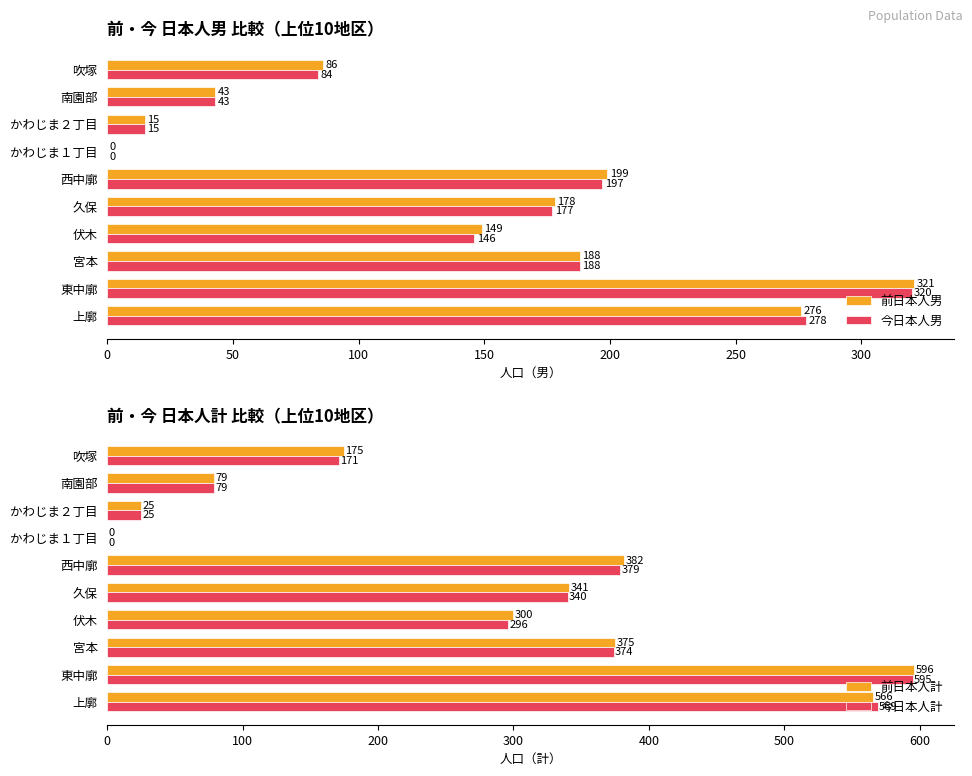

True or false: 前日本人計 has a value of 25 at かわじま２丁目.

True